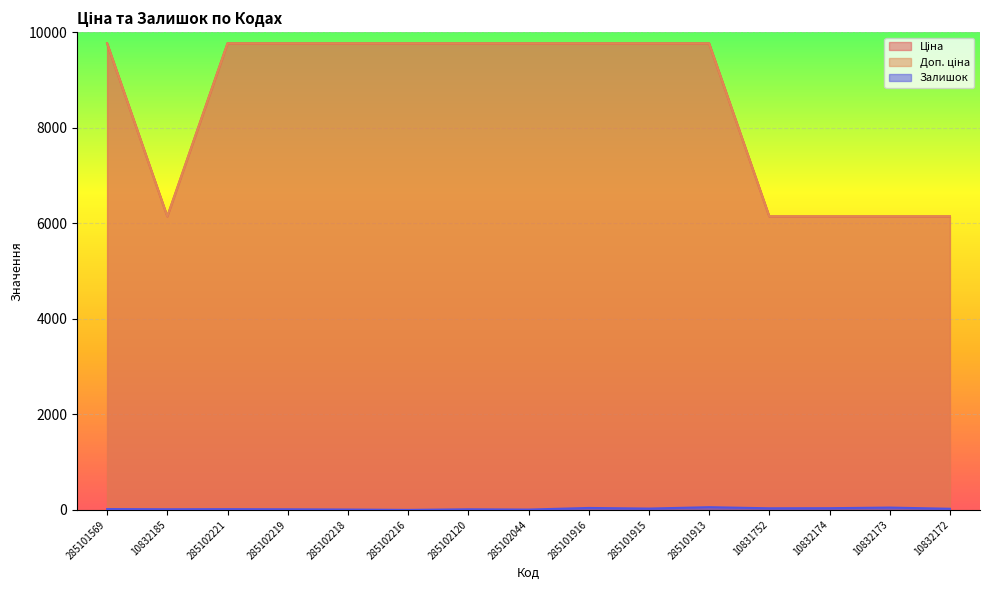

At which label is Ціна closest to 7953?

10832185